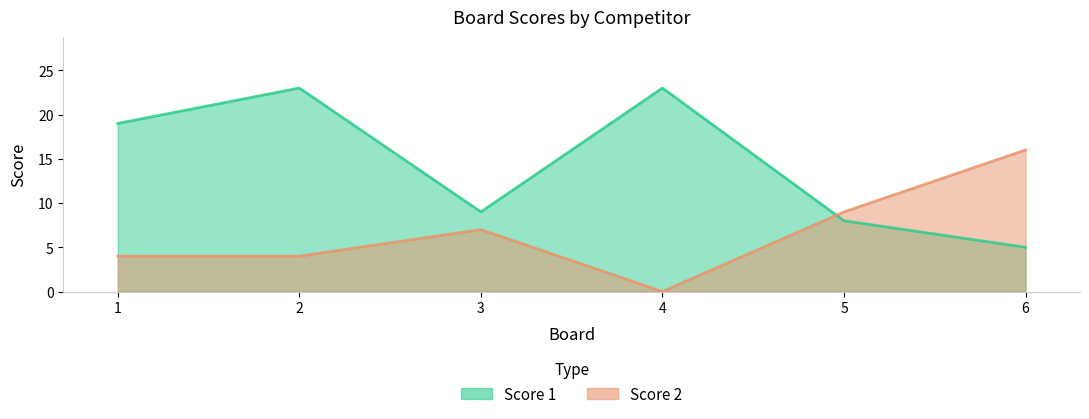

Which has a higher value, 4 or 2?

4